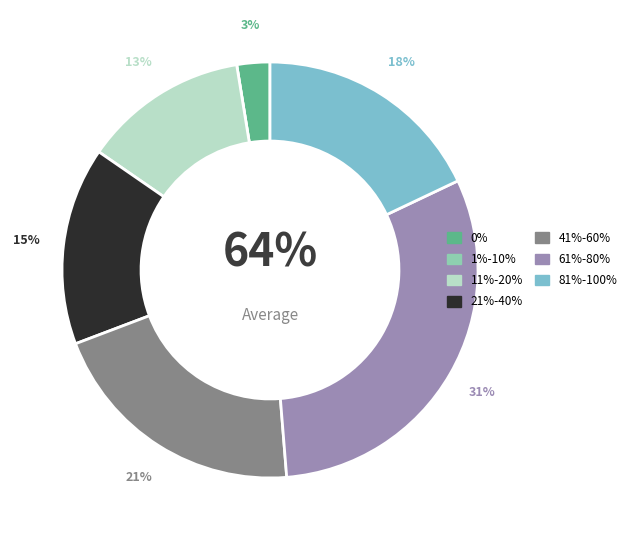

True or false: 21 accounts for 11% of the total.

False